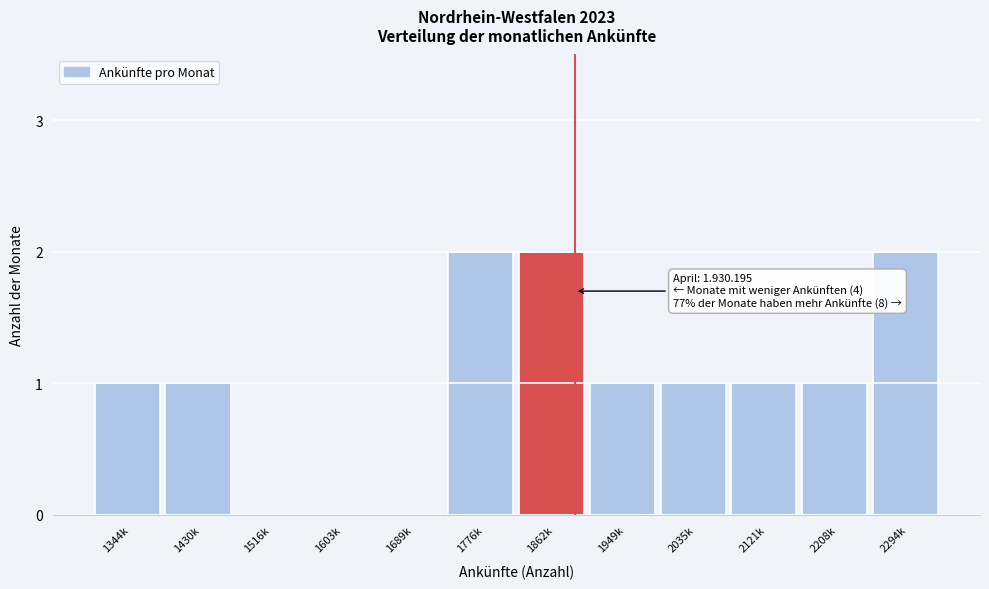

Reading left to right, list all the values displayed in this chart.

1344k=1	1430k=1	1516k=0	1603k=0	1689k=0	1776k=2	1862k=2	1949k=1	2035k=1	2121k=1	2208k=1	2294k=2